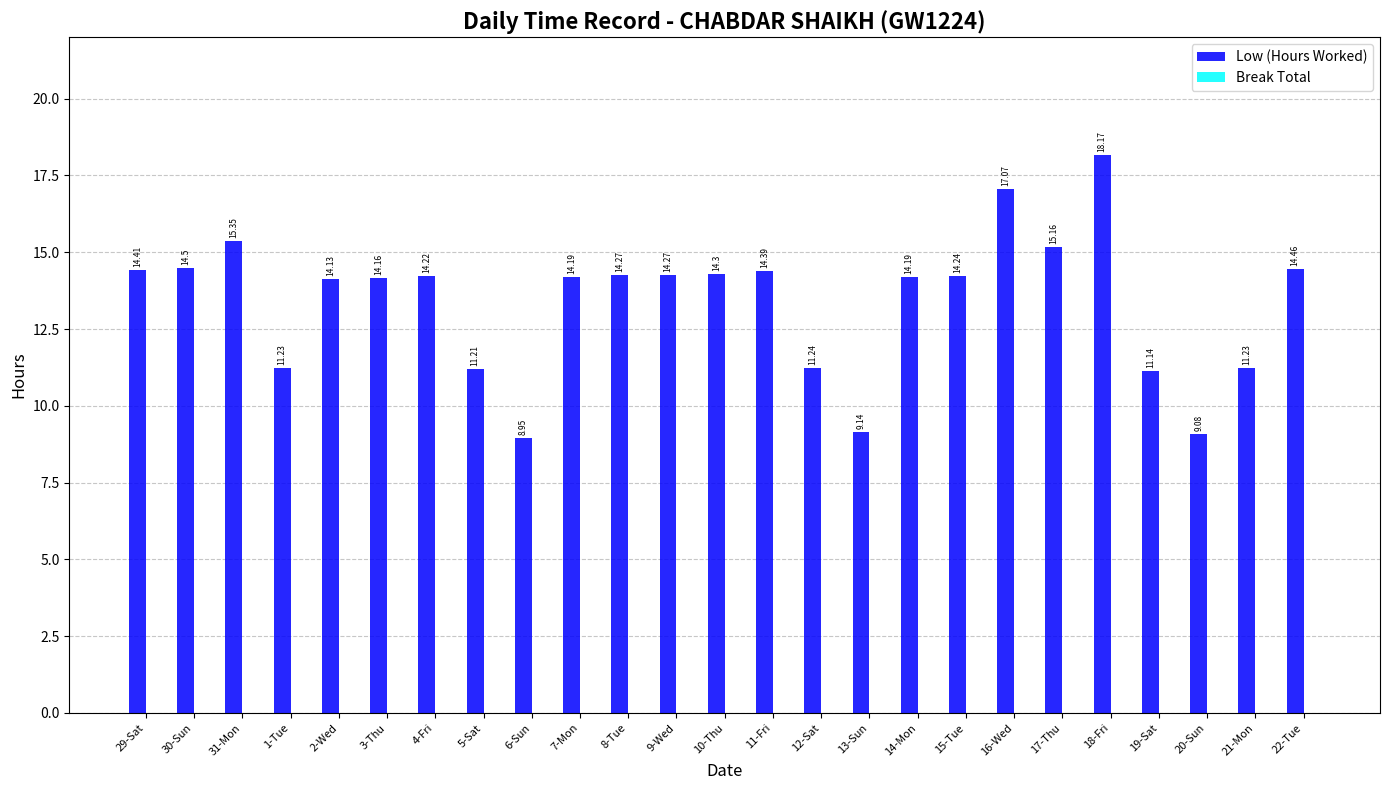

What is the sum of the values at 9-Wed and 8-Tue?

28.5